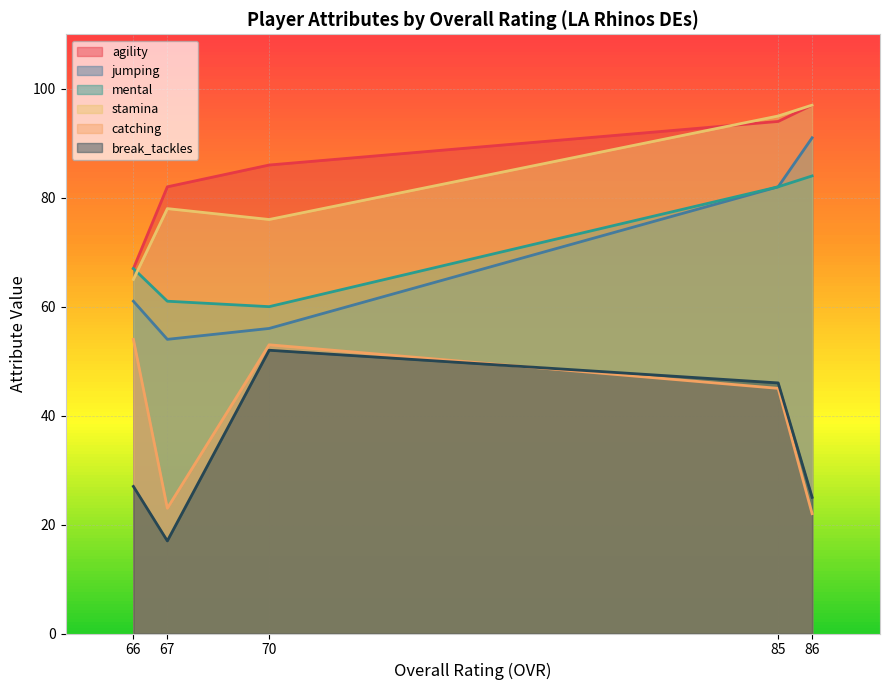

What value does the catching series have at 66?

54